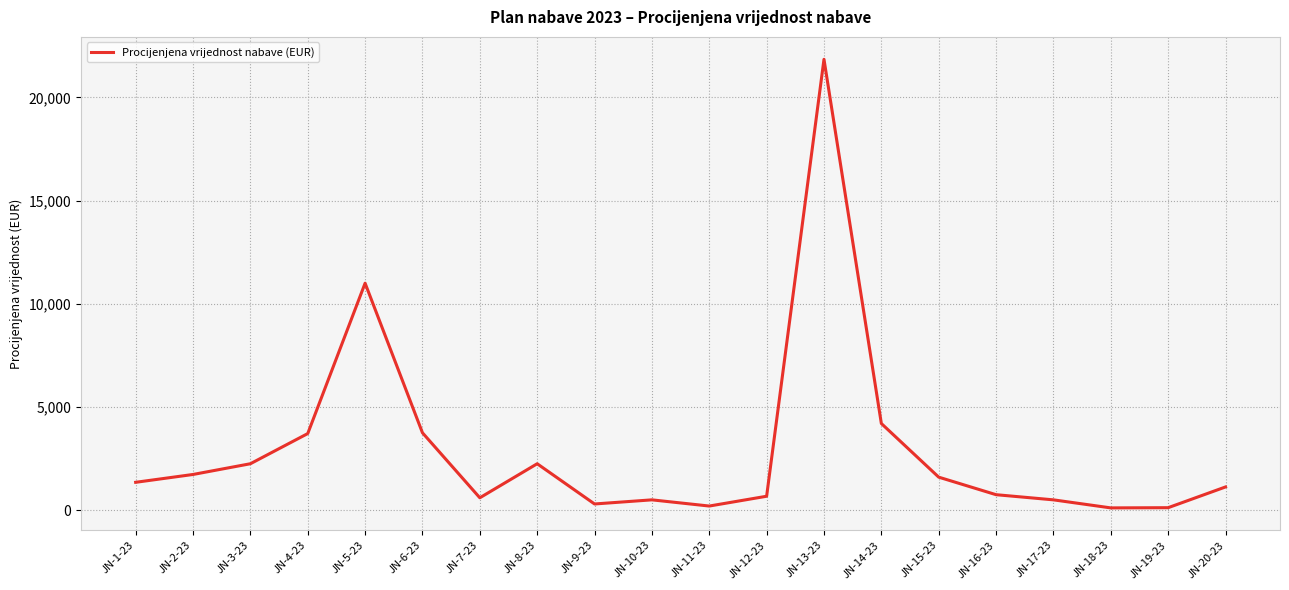

The value at JN-20-23 is 1125. True or false?

True